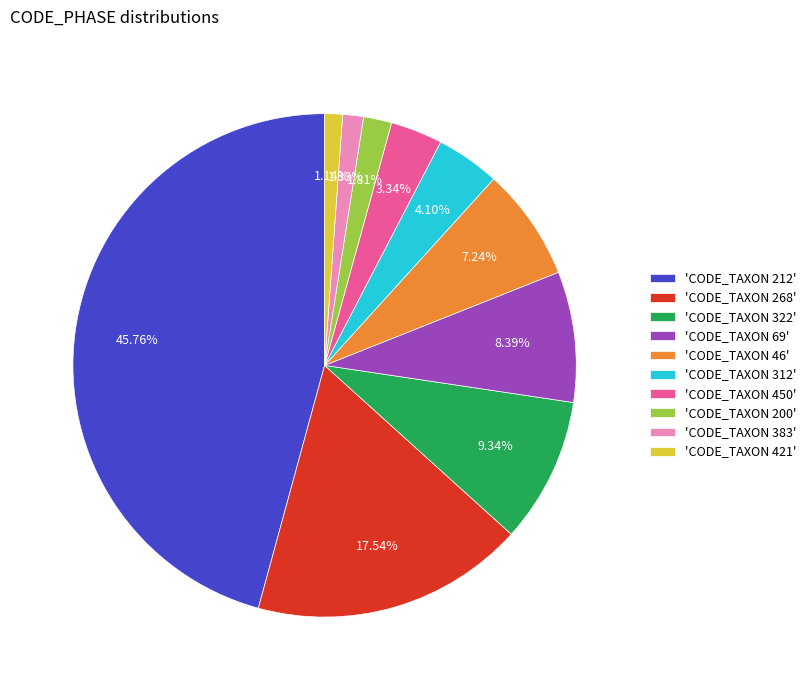

Is the sum of 'CODE_TAXON 69' and 'CODE_TAXON 450' greater than half?

No